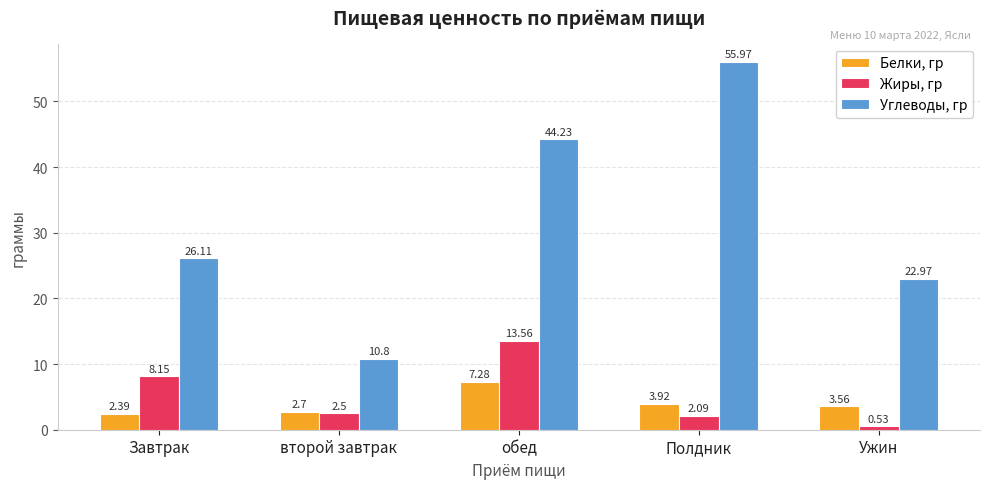

At which category is the sum across all series the highest?

обед